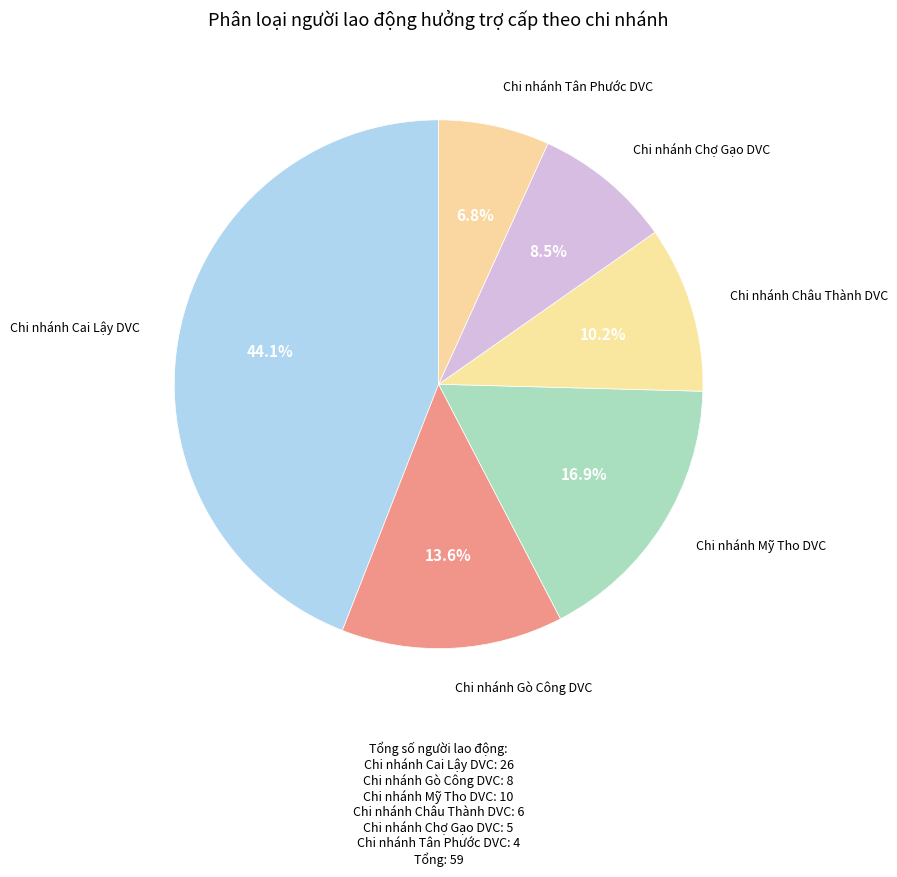

Count the number of slices in the pie.

6